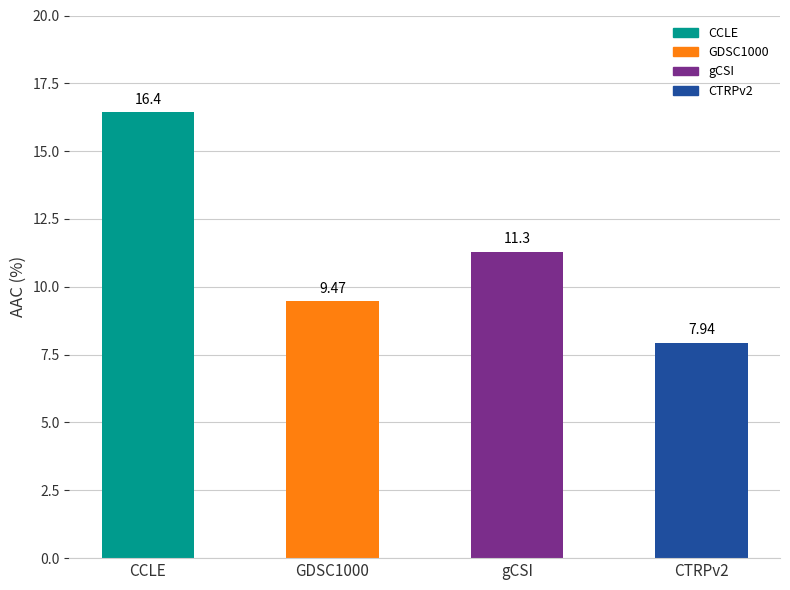

Which label corresponds to the largest value in the chart?

CCLE